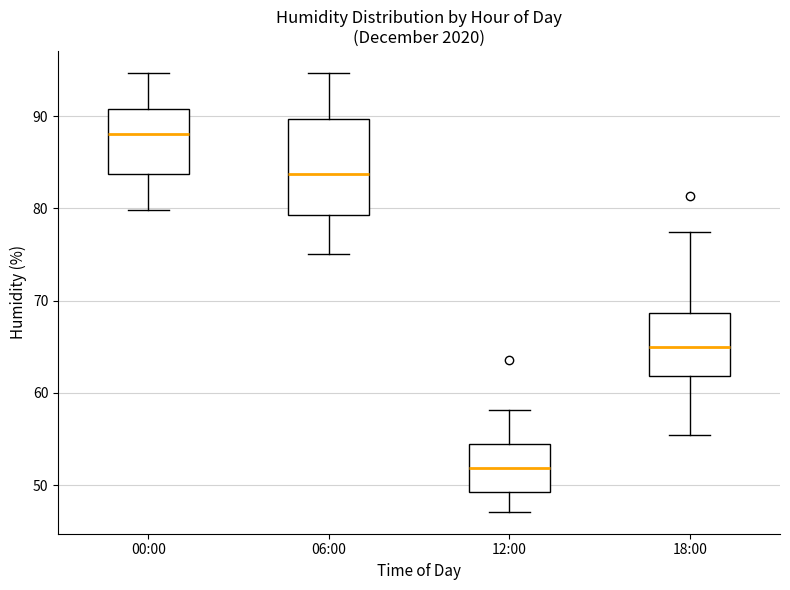

Which box is the tallest, from its lower edge to its upper edge?

06:00